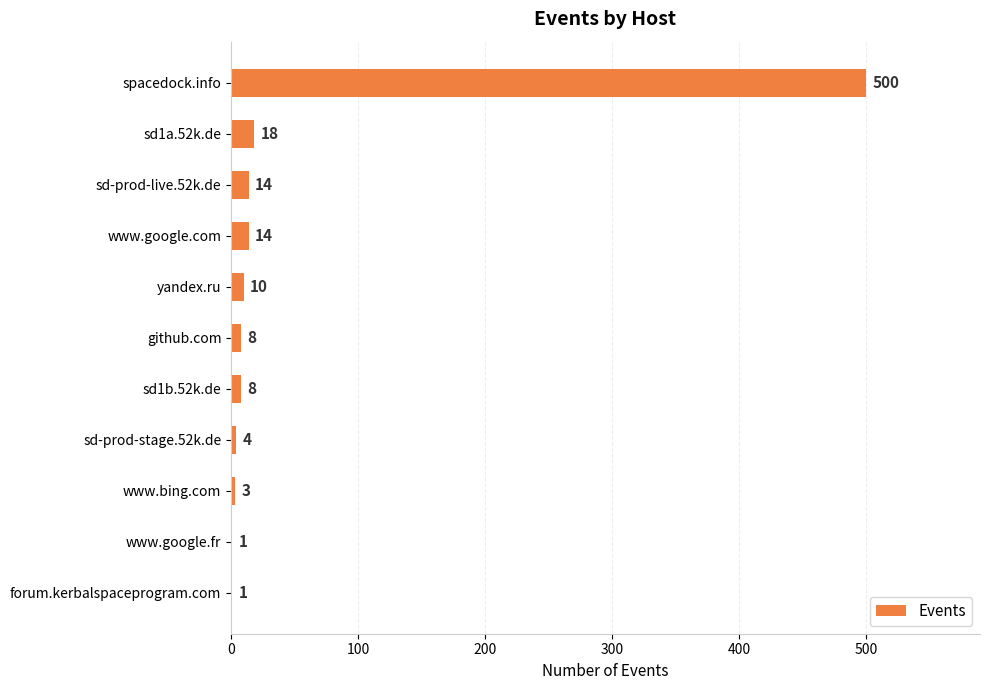

Reading top to bottom, what are all the values shown in this chart?

spacedock.info=500	sd1a.52k.de=18	sd-prod-live.52k.de=14	www.google.com=14	yandex.ru=10	github.com=8	sd1b.52k.de=8	sd-prod-stage.52k.de=4	www.bing.com=3	www.google.fr=1	forum.kerbalspaceprogram.com=1